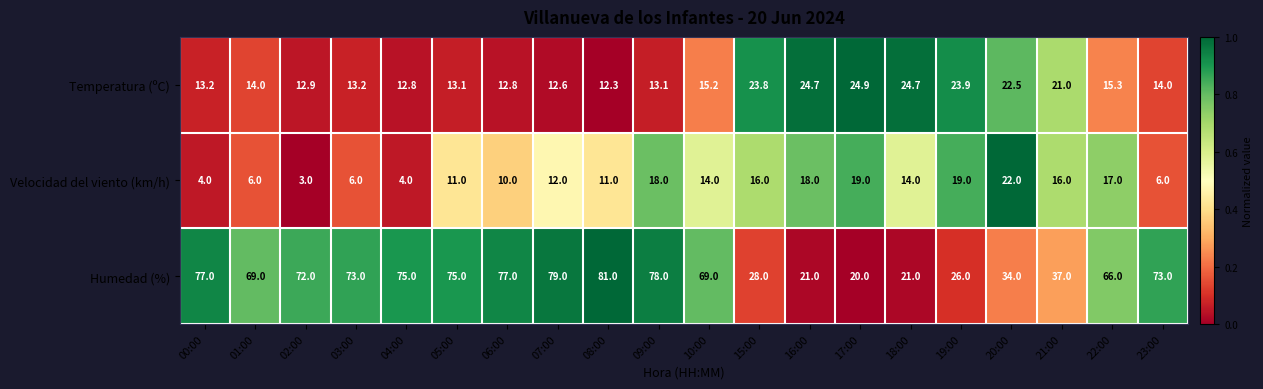

Rank the series by their maximum value, from lowest to highest.

Velocidad del viento (km/h), Temperatura (ºC), Humedad (%)